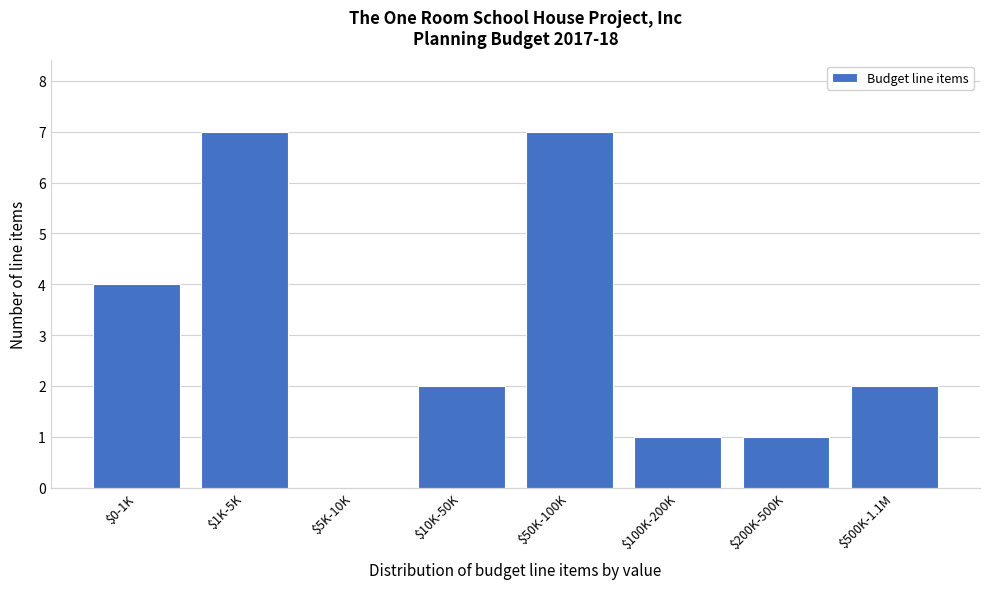

What is the maximum value shown in the chart?

7